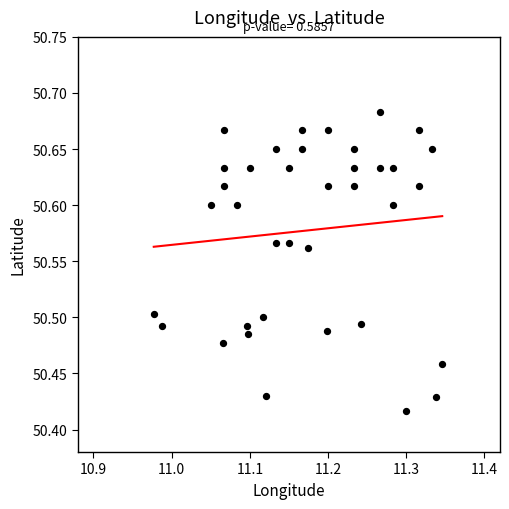

What is the range of Y values (max minus min)?

0.3